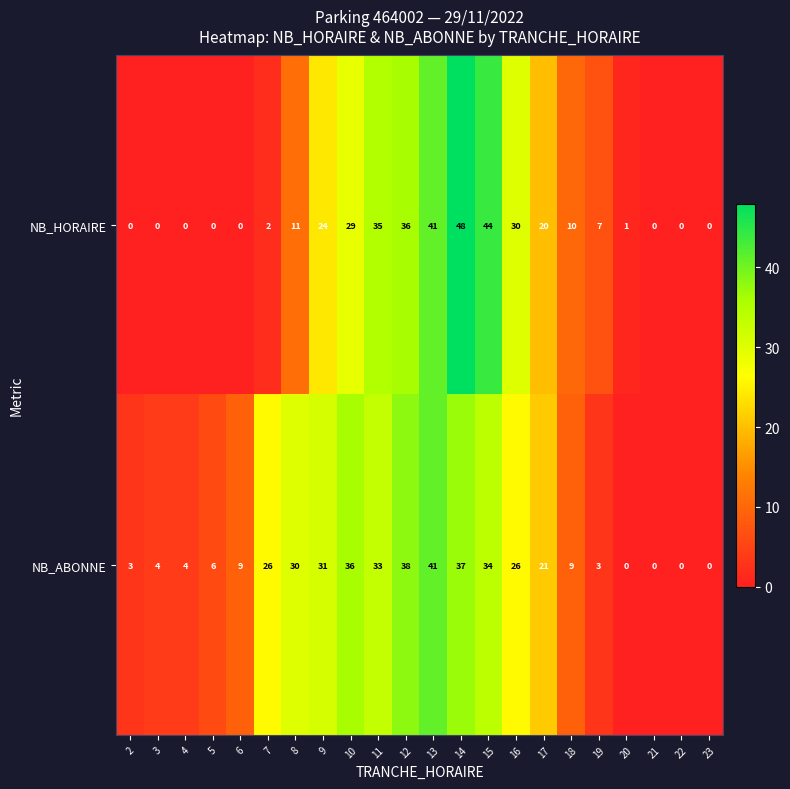

What is the approximate value of NB_HORAIRE at 16, to the nearest 10?

30